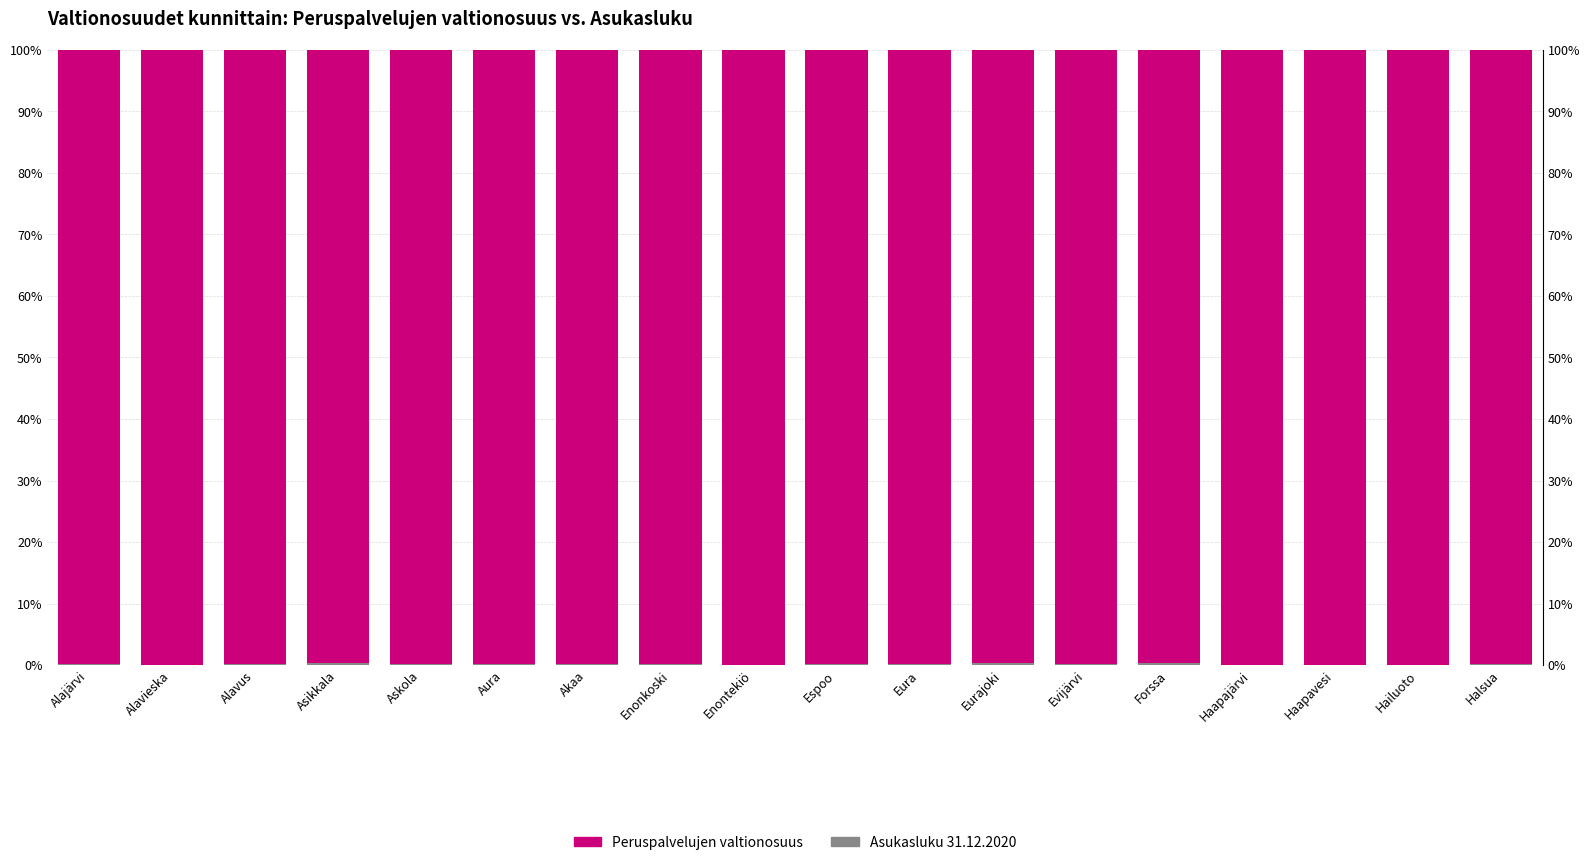

Rank the categories by Asukasluku 31.12.2020 value from highest to lowest.

Forssa, Asikkala, Eurajoki, Eura, Akaa, Espoo, Askola, Enonkoski, Aura, Evijärvi, Halsua, Alavus, Alajärvi, Haapajärvi, Alavieska, Haapavesi, Enontekiö, Hailuoto